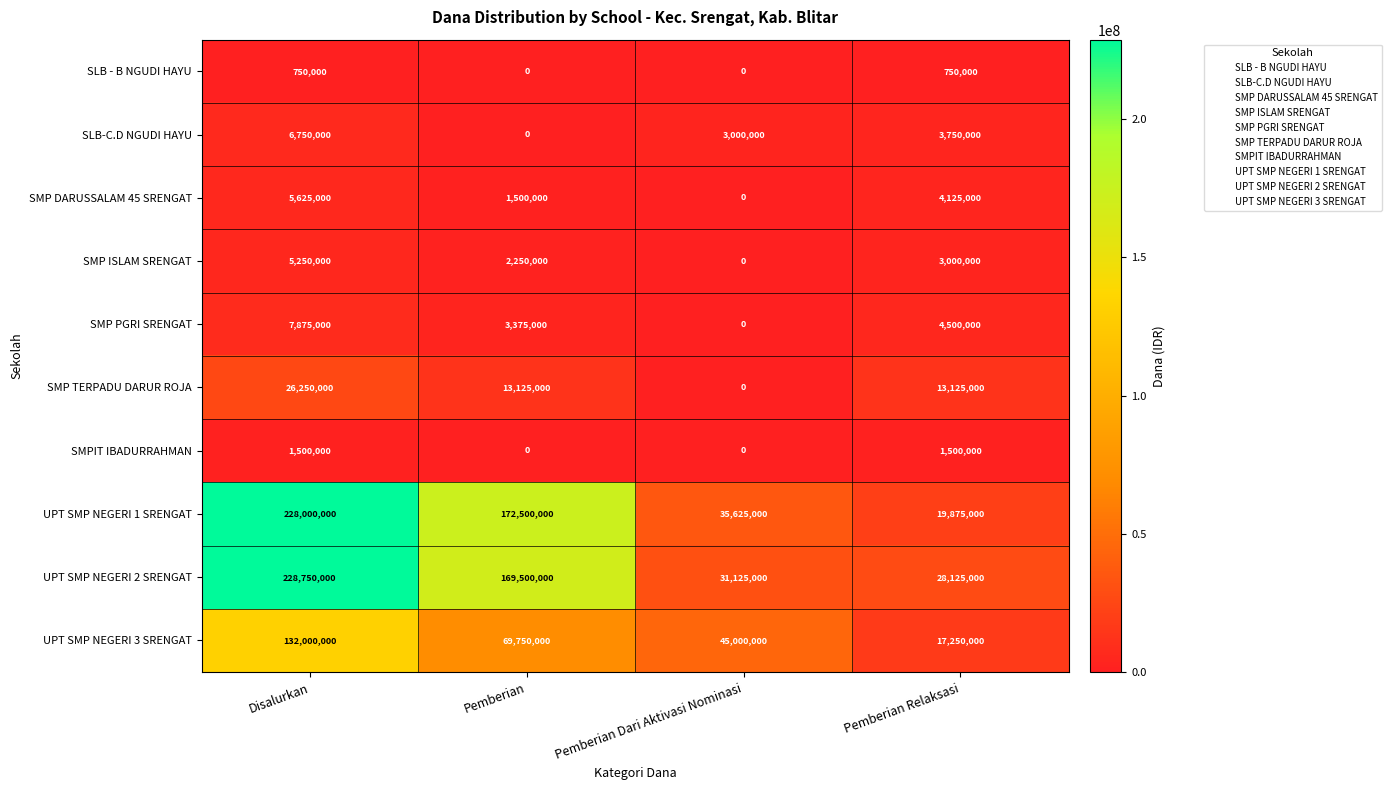

Which series changed the most between Disalurkan and Pemberian Dari Aktivasi Nominasi?

UPT SMP NEGERI 2 SRENGAT